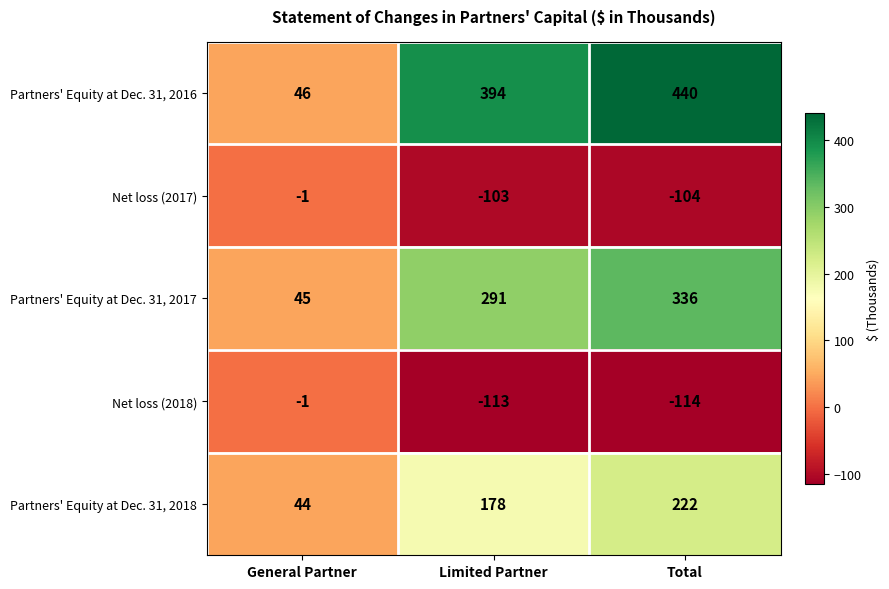

What is the difference between the Partners' Equity at Dec. 31, 2016 values at Limited Partner and General Partner?

348